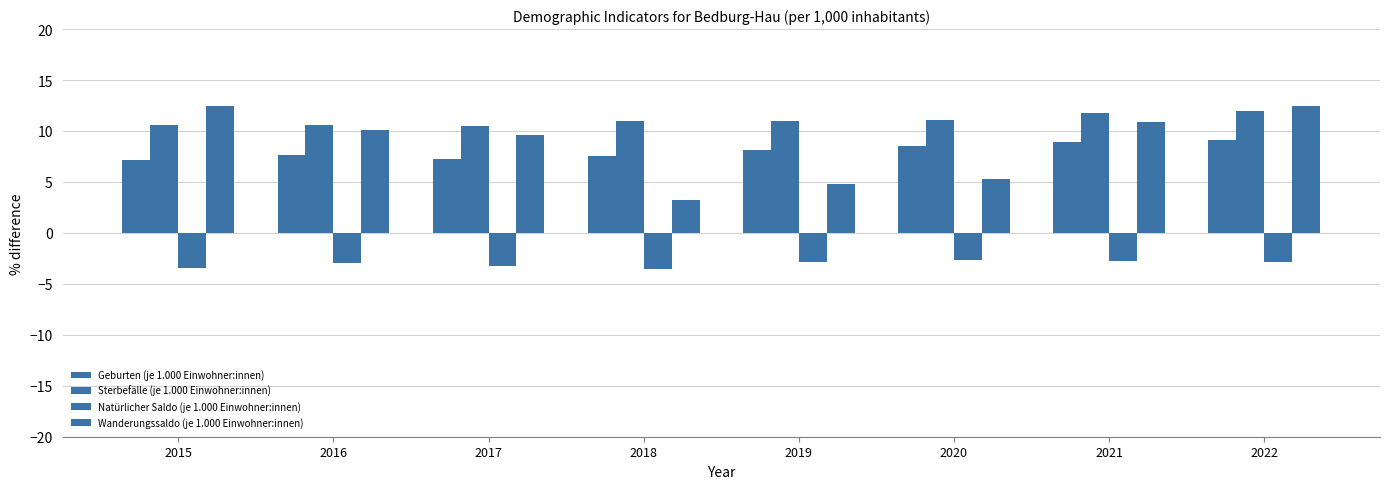

What is the value of the Geburten (je 1.000 Einwohner:innen) bar at the 6th from the left?

8.5